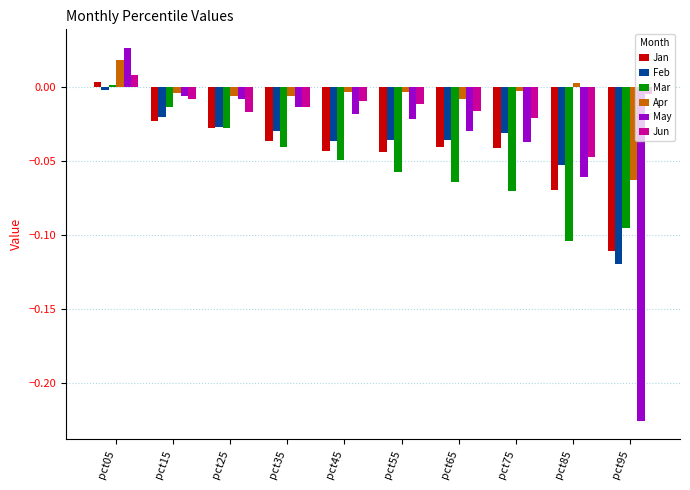

At which label is Jan closest to 0?

pct05